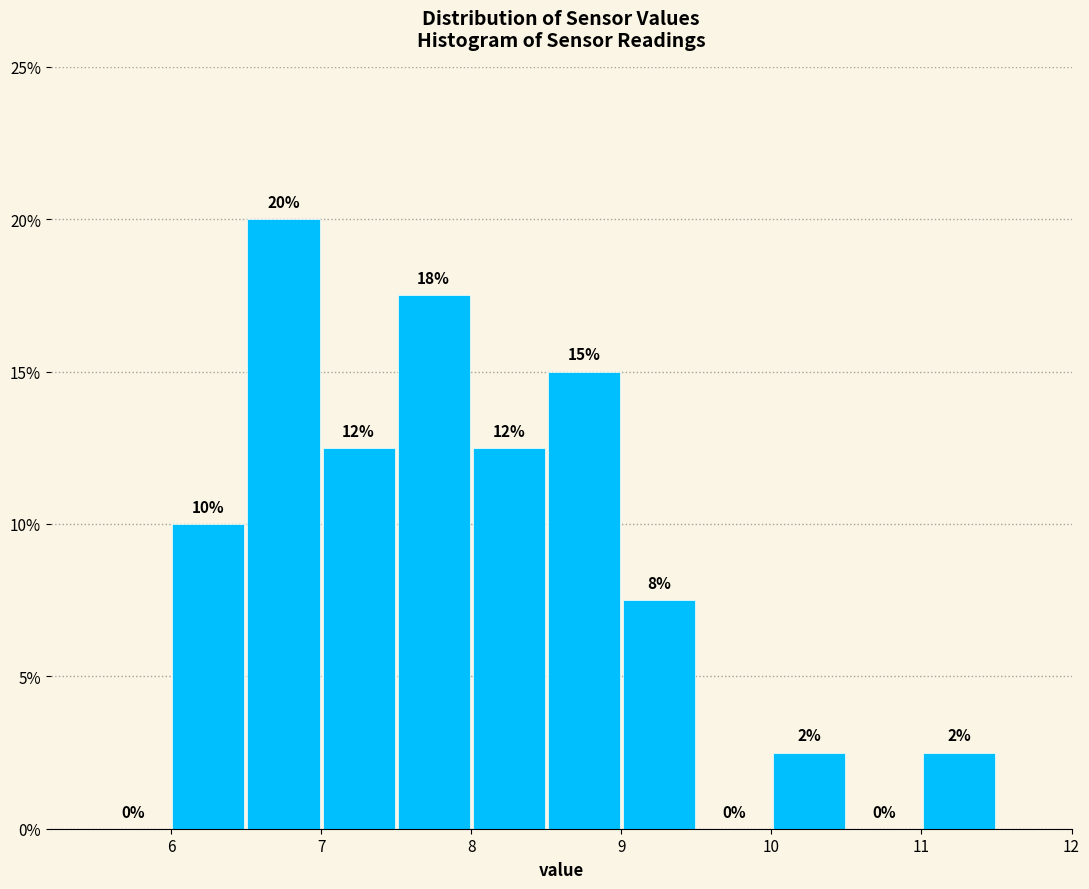

Over which range of the x-axis is the bar tallest?

6.5 to 7.0